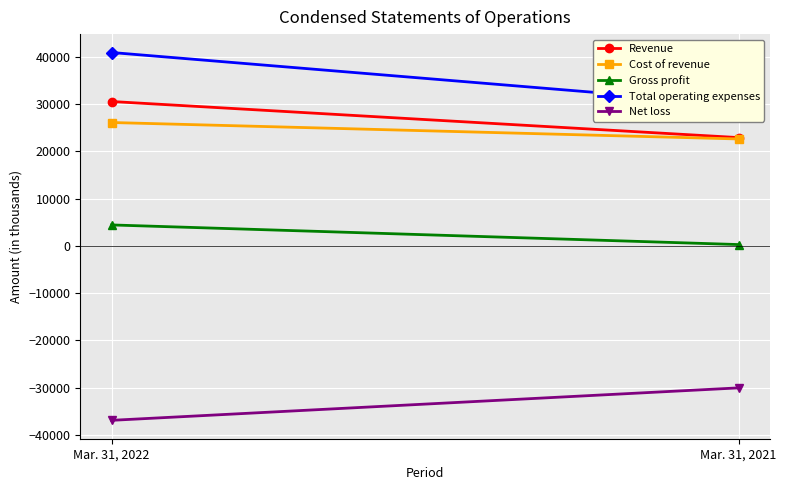

What is the spread (max minus min) of values at Mar. 31, 2021?

59990